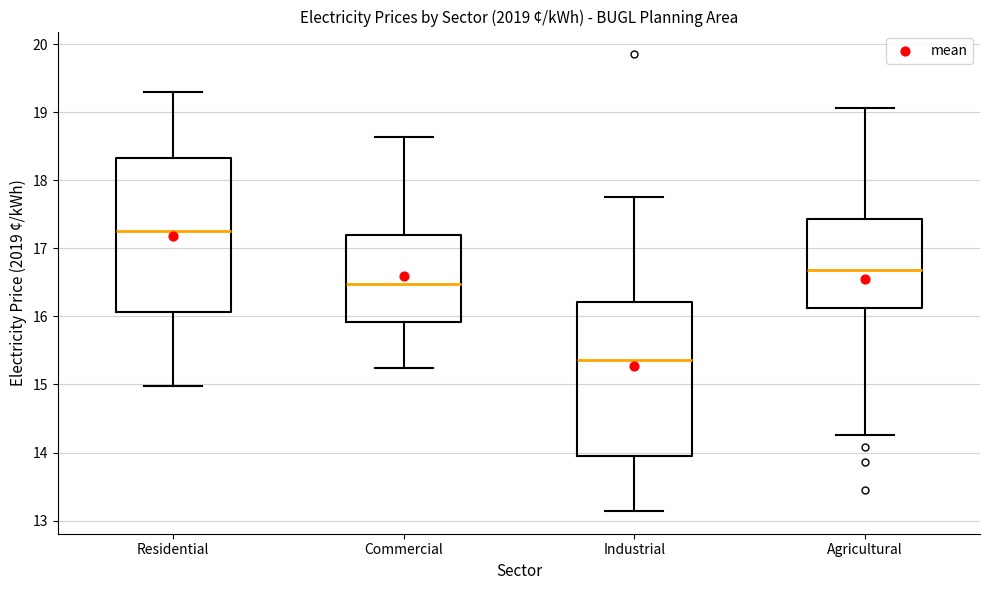

Reading left to right, transcribe this box plot: for each box, give where its median line is, the range the box spans, and where its two whiskers end, as read against the y-axis. The values are not printed on the chart, so give them approximately, as read against the axis.

Residential: median 17.3, box 16.1 to 18.3, whiskers 15.0 to 19.3
Commercial: median 16.5, box 15.9 to 17.2, whiskers 15.2 to 18.6
Industrial: median 15.4, box 13.9 to 16.2, whiskers 13.1 to 17.8
Agricultural: median 16.7, box 16.1 to 17.4, whiskers 14.3 to 19.1